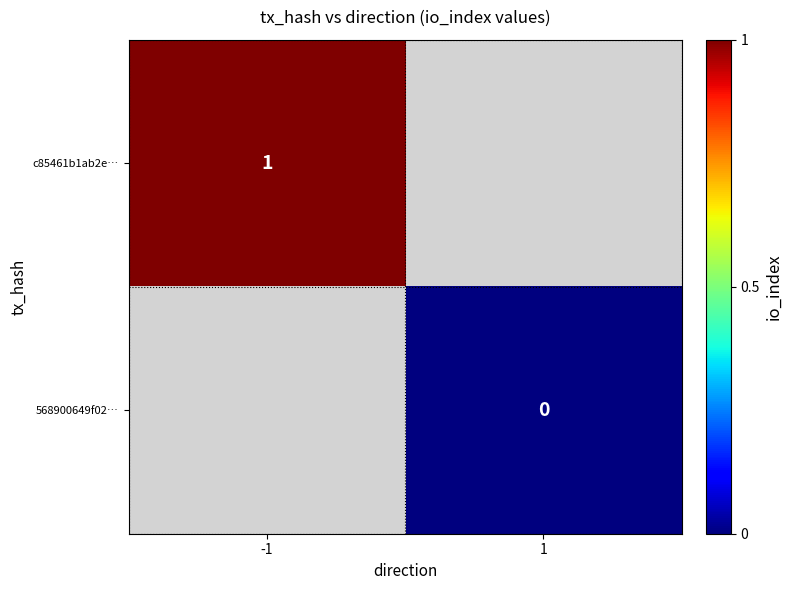

Between 1 and -1, which is larger?

-1